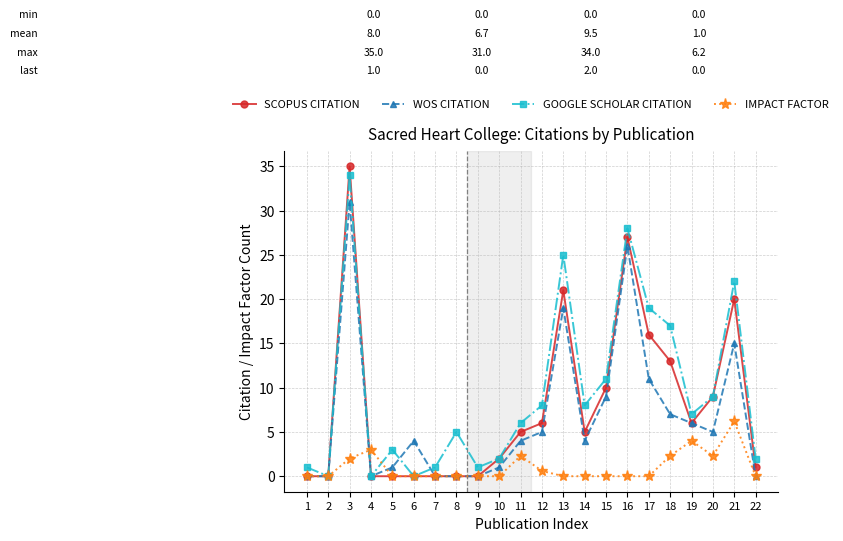

What is the difference between the highest and lowest values at 22?

2.0